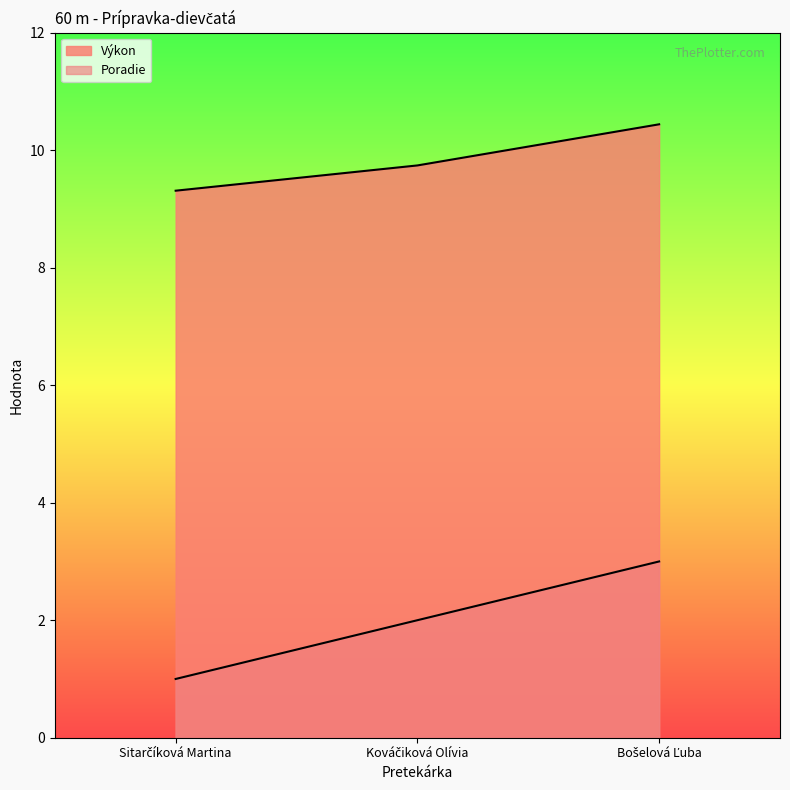

What is the difference between the maximum and minimum values in the Poradie series?

2.0